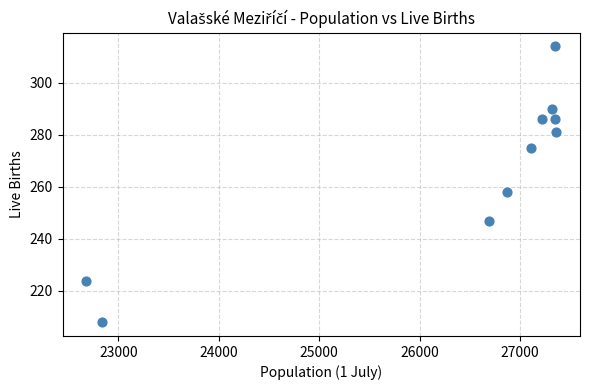

What Y value in the scatter plot is closest to 261?

258